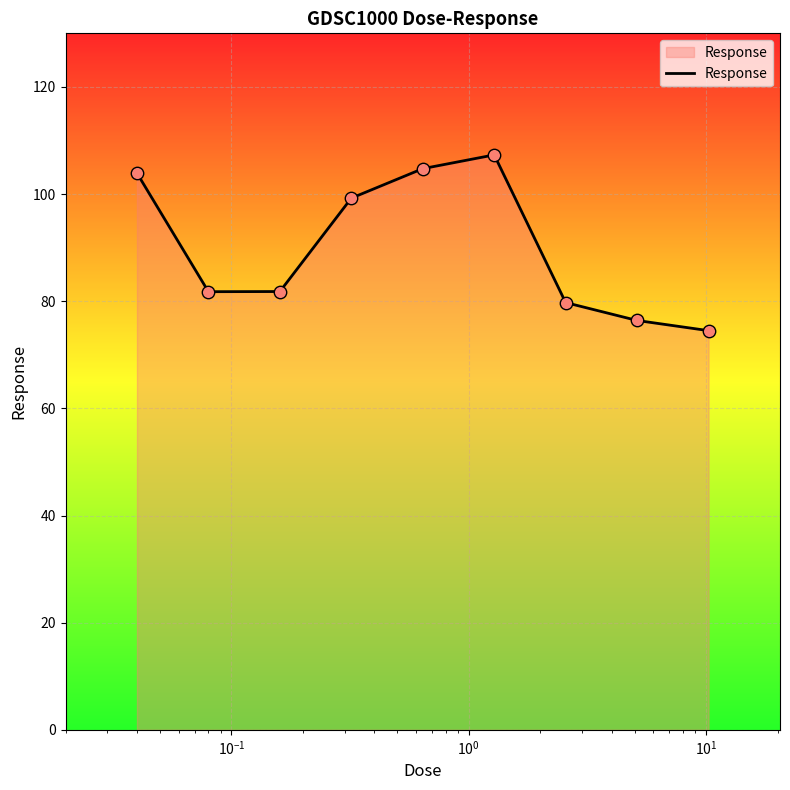

What is the difference between the maximum and minimum values?

32.8